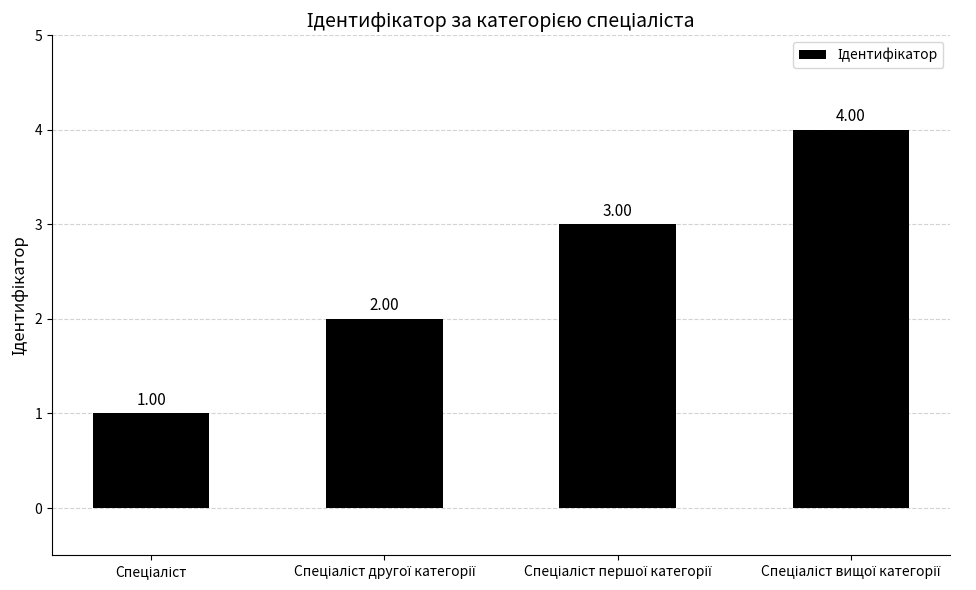

Reading left to right, what are all the values shown in this chart?

1	2	3	4